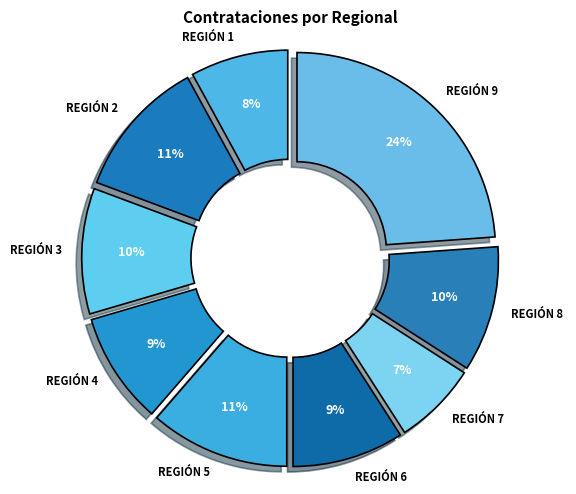

Which category has the smallest portion of the pie?

REGIÓN 7